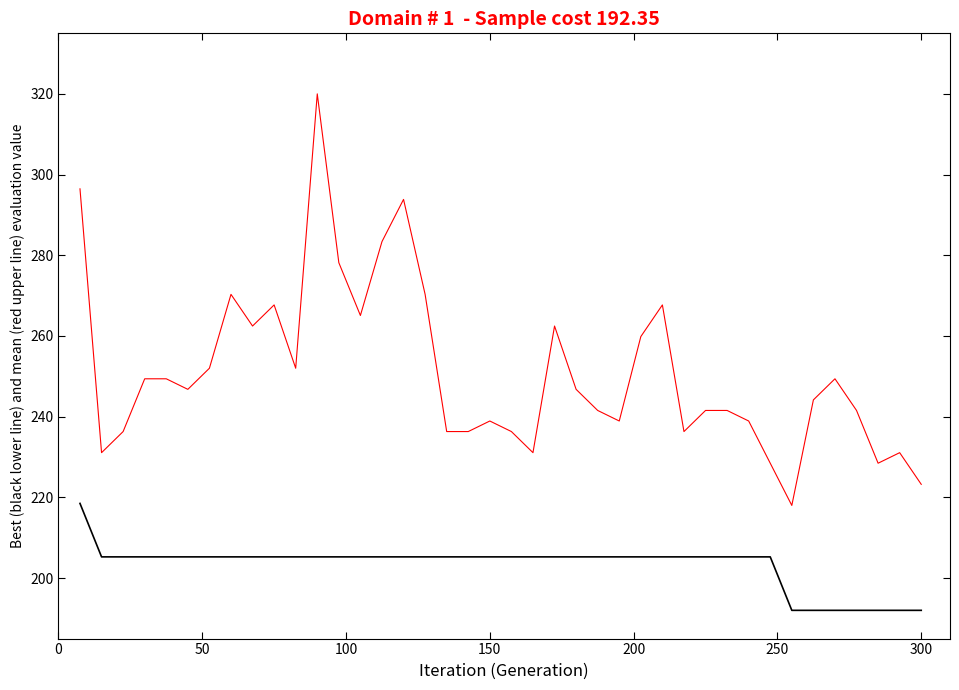

What is the minimum value shown in the chart?

192.0